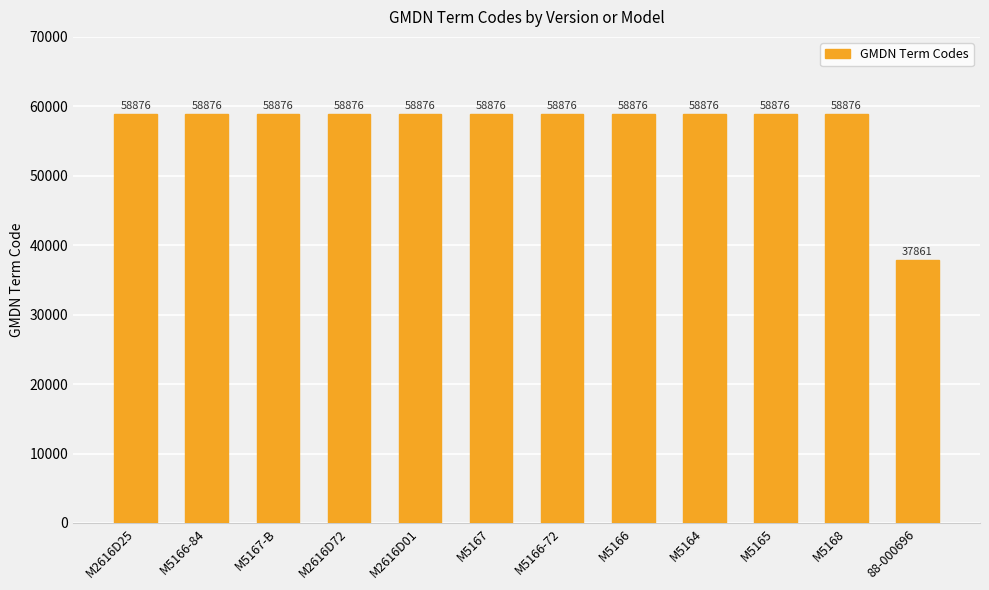

True or false: the data shows 88609 at M5167.

False